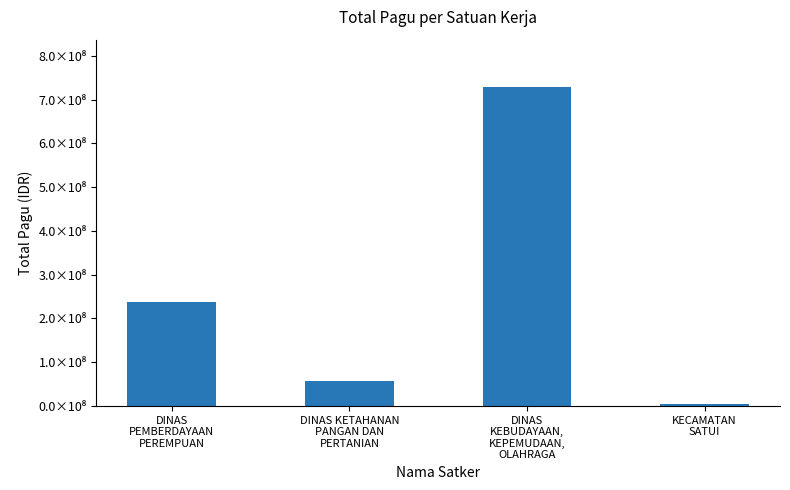

Does the chart contain any negative values?

No